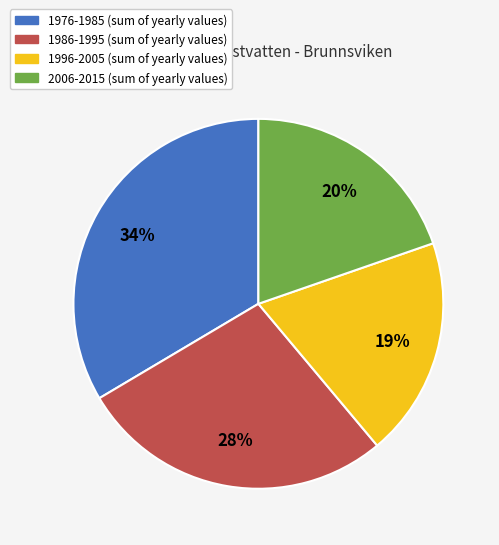

Does any single category account for the majority?

No